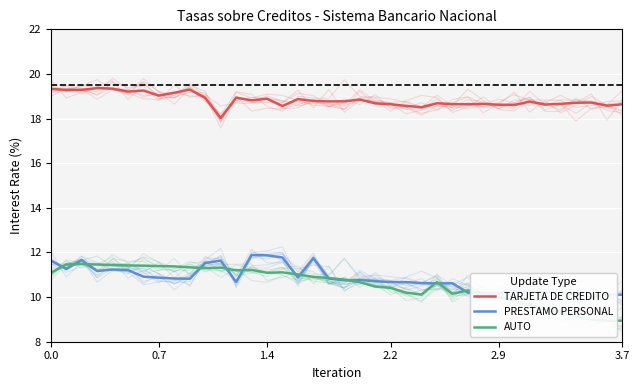

True or false: TARJETA DE CREDITO and AUTO cross at least once.

False